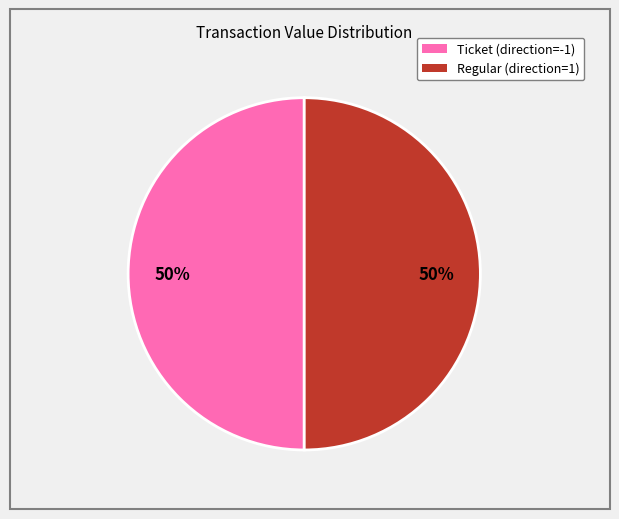

To the nearest percent, what is the average slice percentage?

50%